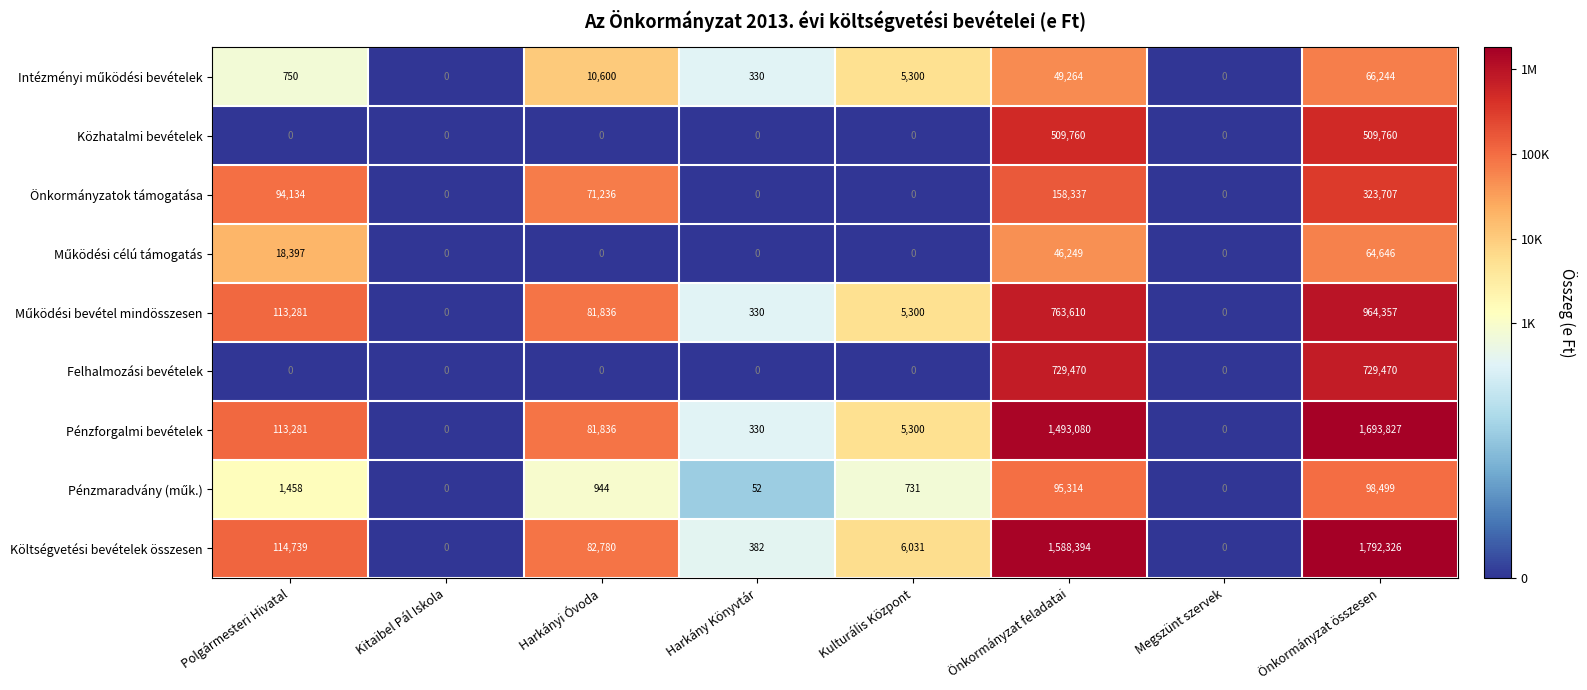

The Pénzforgalmi bevételek series shows 81836 at Harkányi Óvoda. True or false?

True